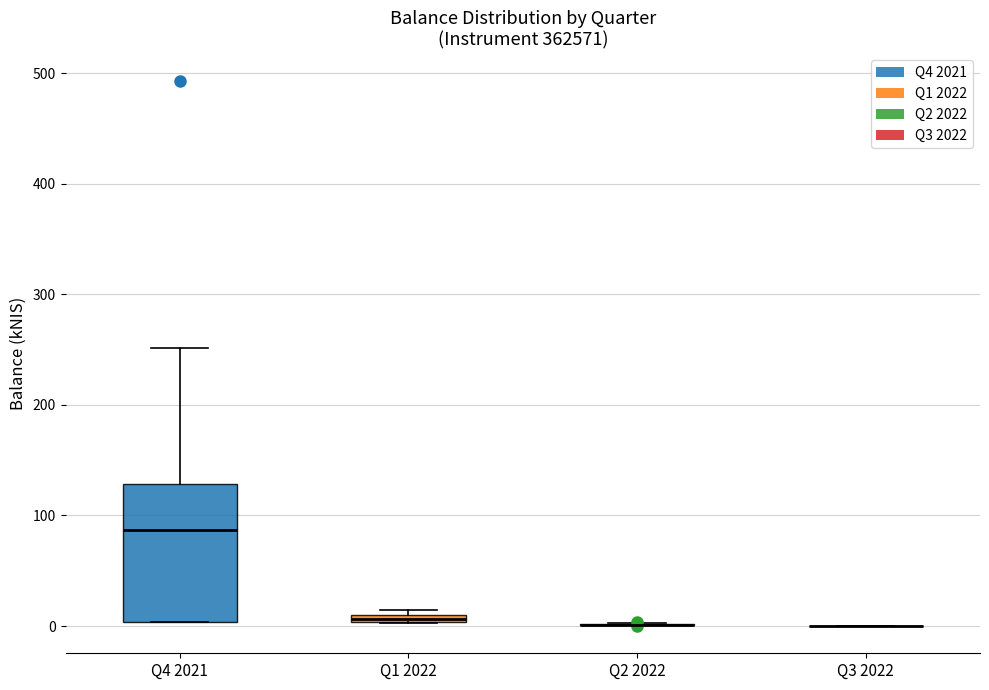

Where is the upper edge of the box for Q4 2021 on the y-axis? The values are not printed on the chart, so give them approximately, as read against the axis.

130